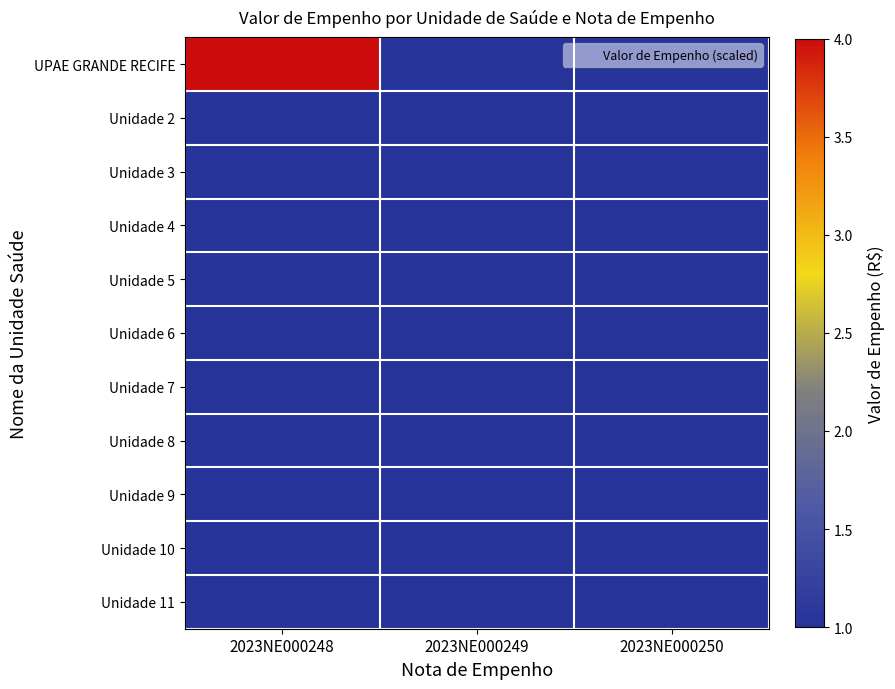

At how many categories does at least one series exceed 2?

1